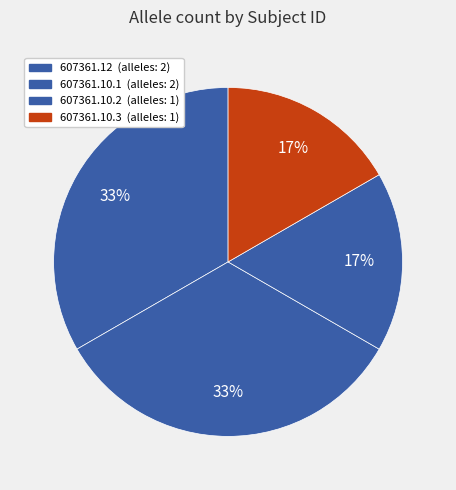

What is the smallest slice in the pie chart?

607361.10.2